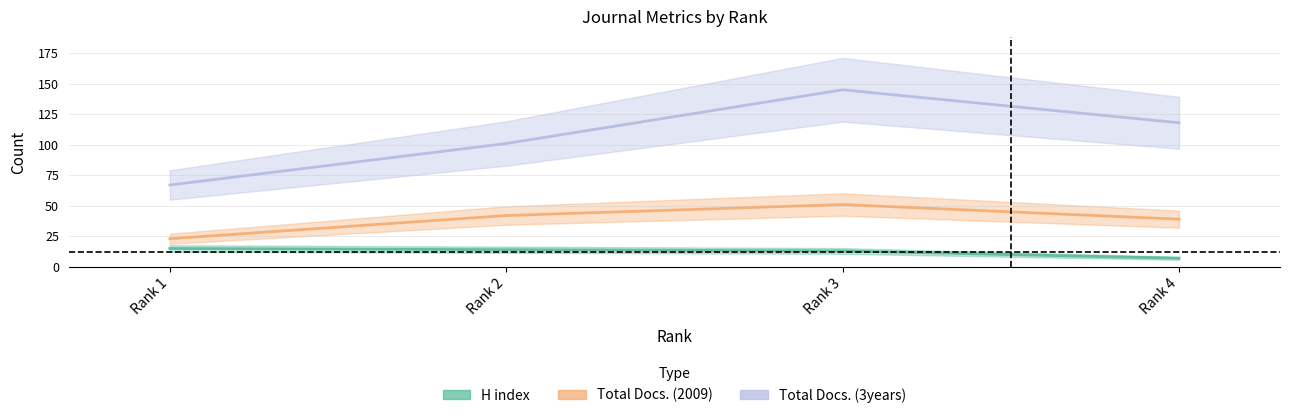

Rank the series at Rank 4 from highest to lowest value.

Total Docs. (3years), Total Docs. (2009), H index